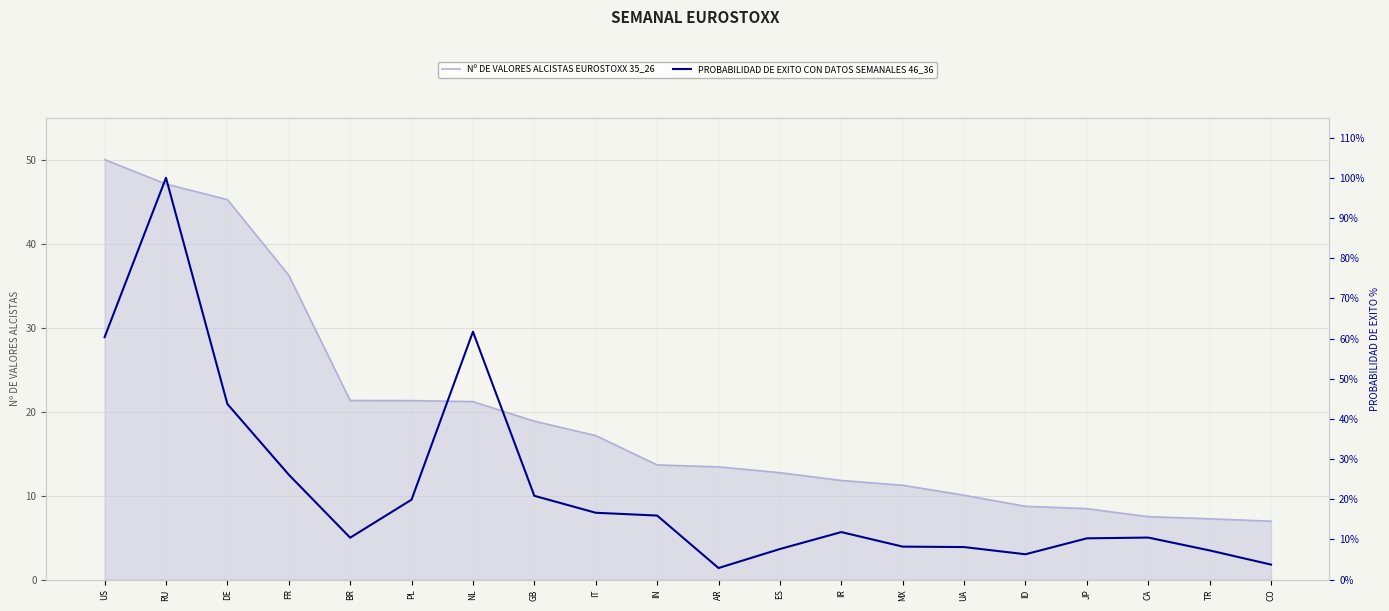

What is the difference between the maximum and minimum values in the Nº DE VALORES ALCISTAS EUROSTOXX 35_26 series?

43.0